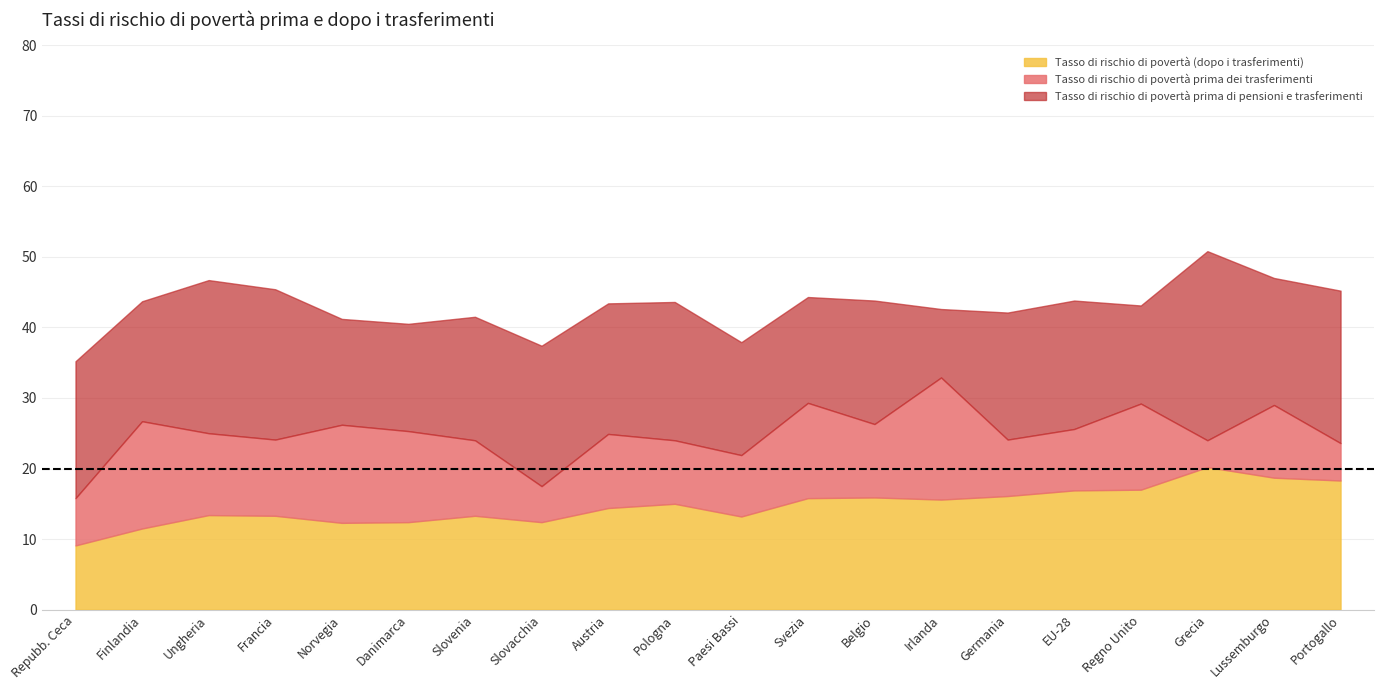

Which series has the largest total across all categories?

Tasso di rischio di povertà prima di pensioni e trasferimenti